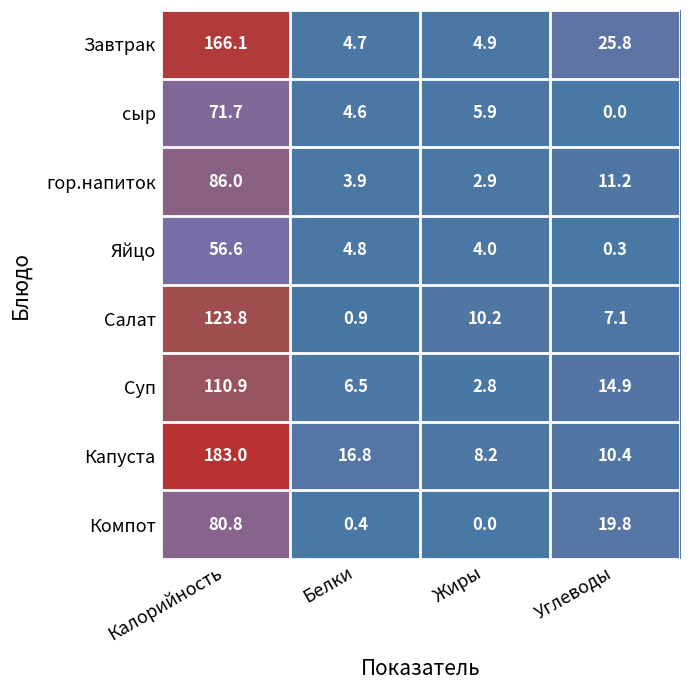

What is the difference between the second highest and second lowest values in the Капуста series?

6.4